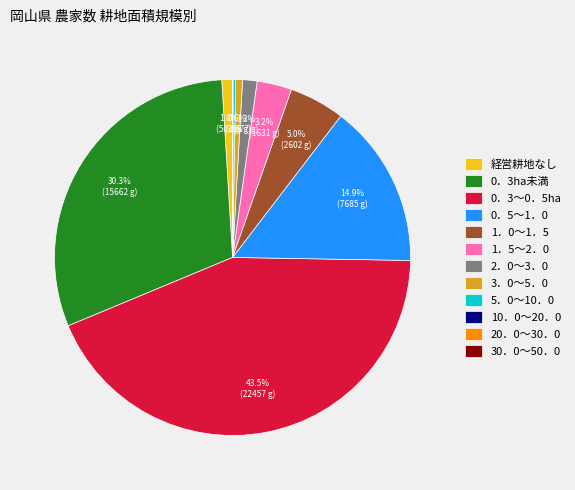

True or false: 0．3～0．5ha accounts for 36% of the total.

False